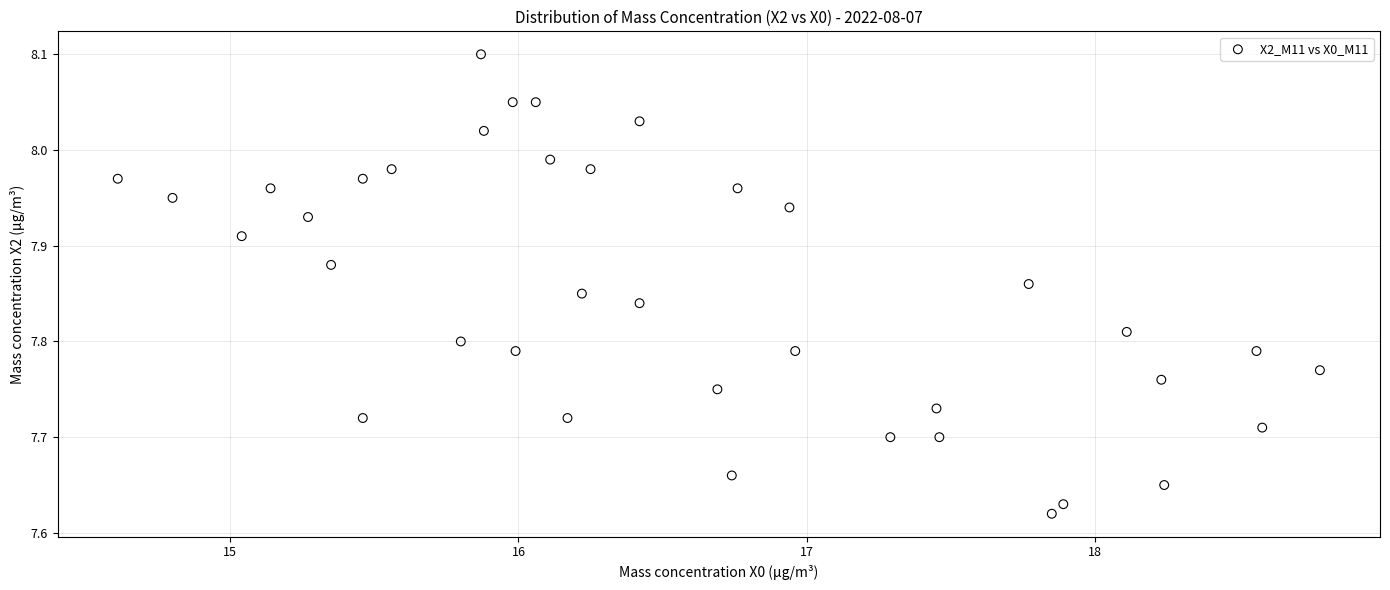

What is the range of Y values (max minus min)?

0.5